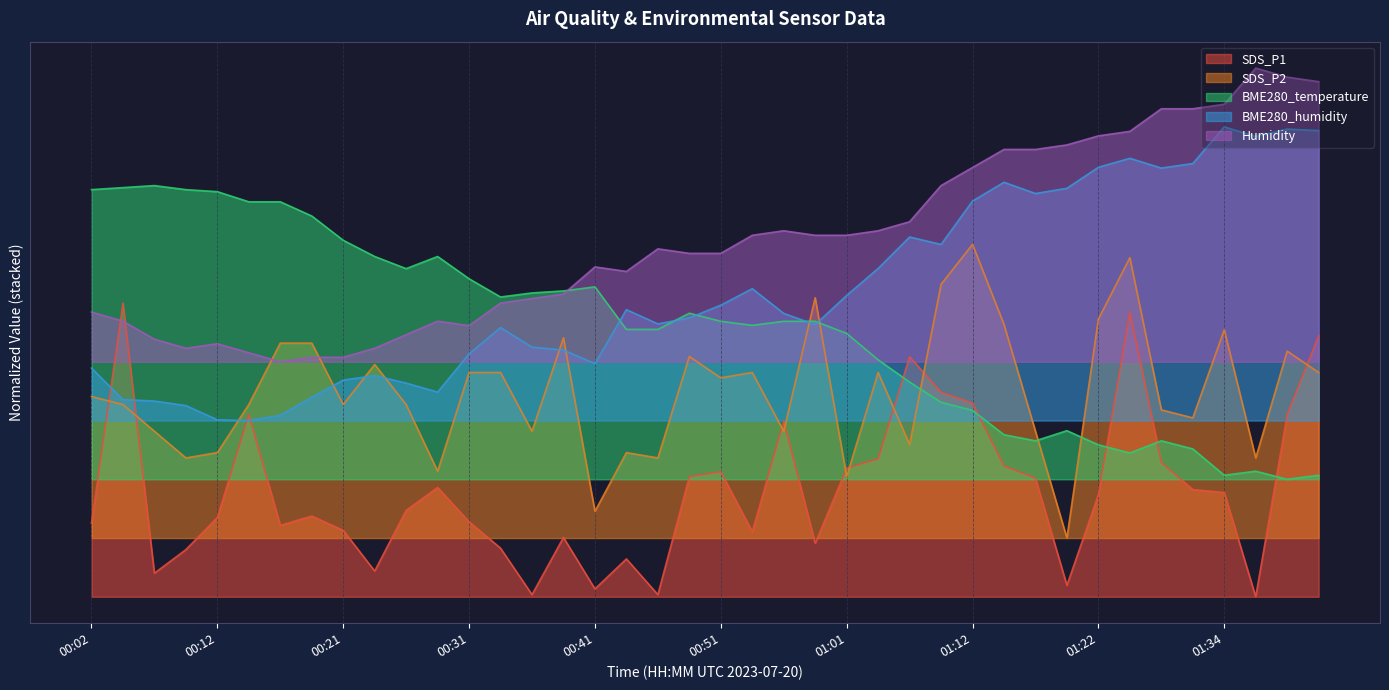

At which category does BME280_temperature reach its first local valley?

00:26